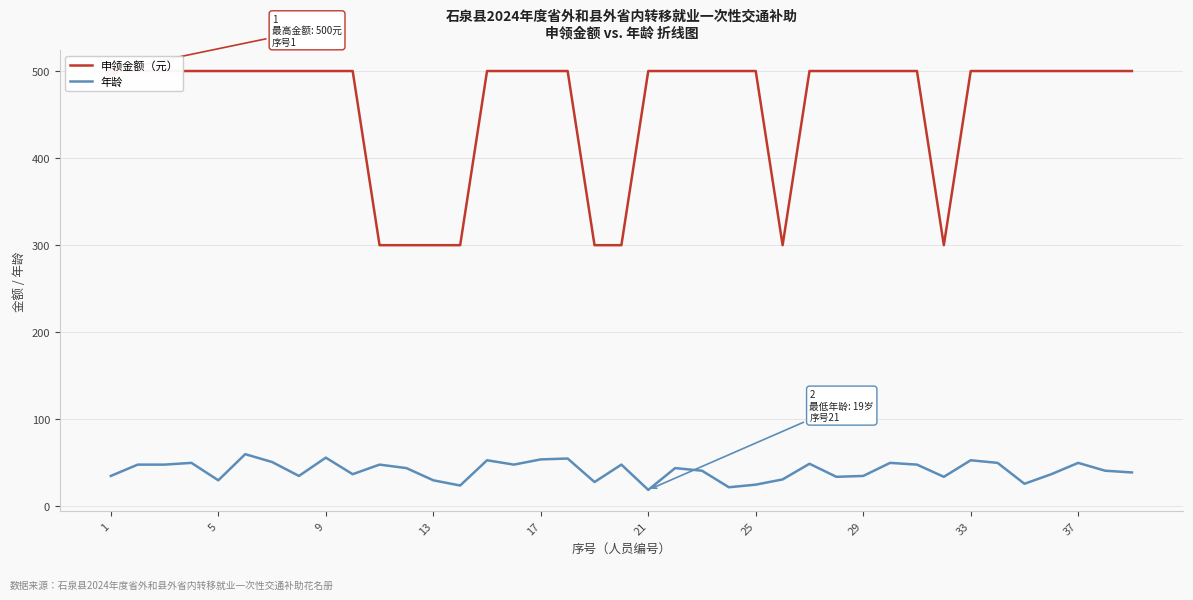

True or false: 申领金额（元） and 年龄 cross at least once.

False